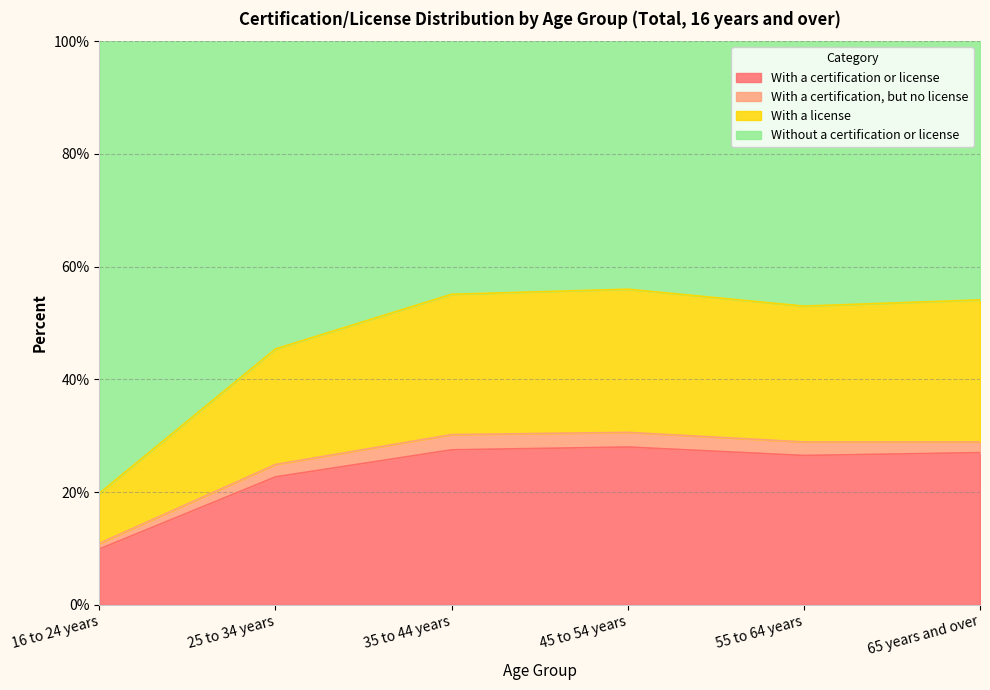

What is the highest value of the With a certification or license series?

28.0